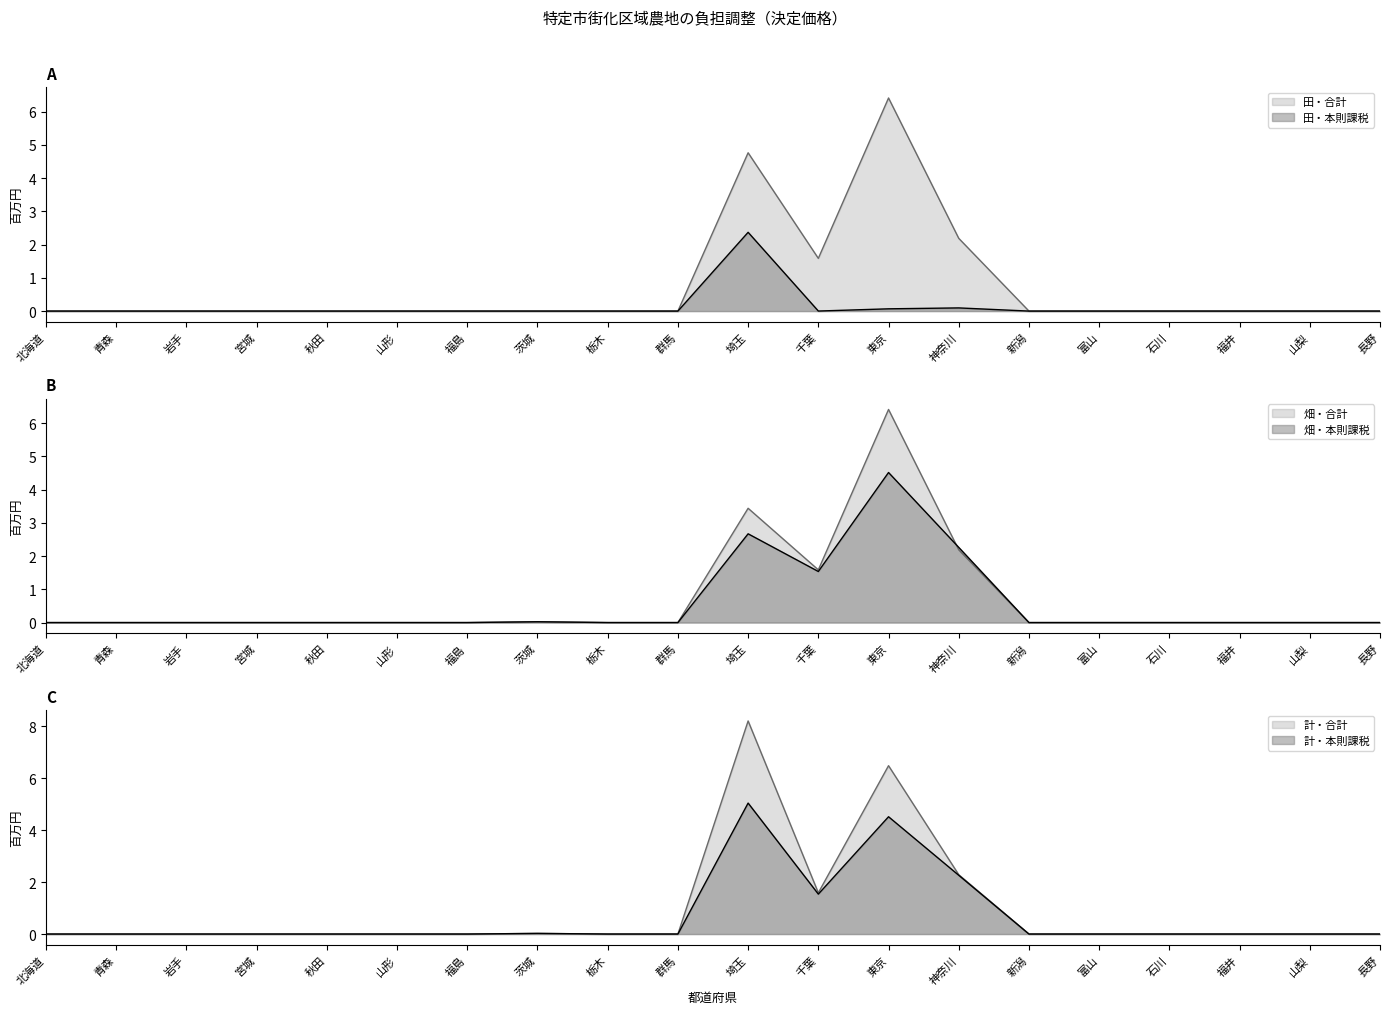

Is it true that 田・合計 equals 6.4 at 東京?

True